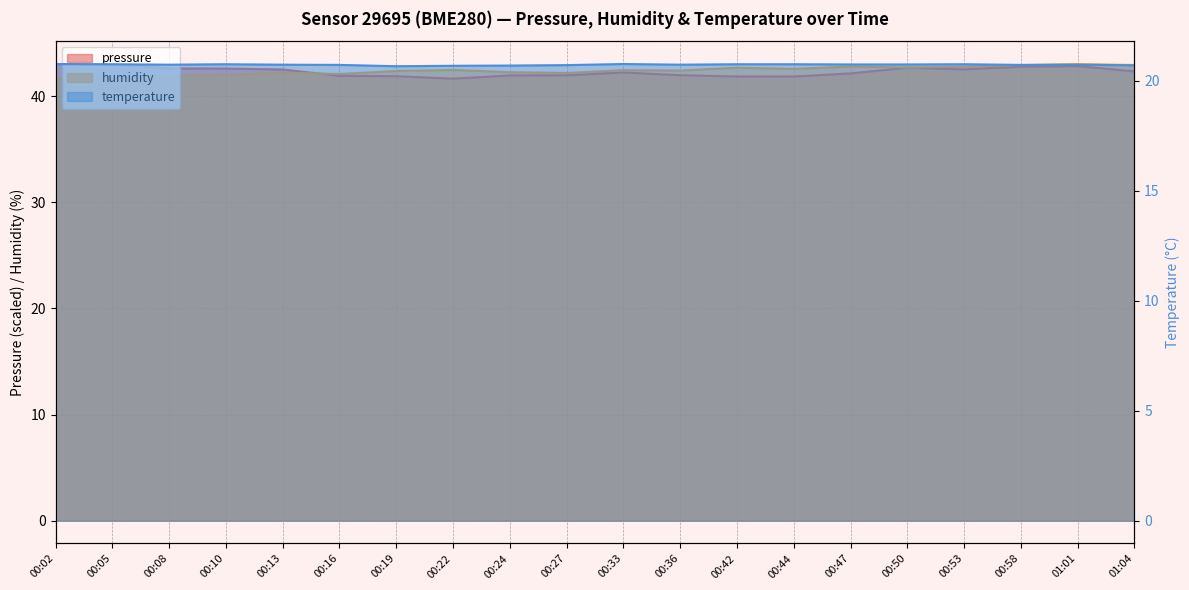

Reading left to right, extract all data points from this chart.

pressure: 43.0	43.0	42.6	42.6	42.5	41.9	41.9	41.7	42.0	42.0	42.2	42.0	41.9	41.9	42.2	42.7	42.5	42.8	42.8	42.3
humidity: 41.7	41.9	41.9	42.0	42.2	42.1	42.4	42.5	42.3	42.2	42.5	42.4	42.7	42.6	42.8	42.7	42.8	42.9	43.0	43.0
temperature: 20.8	20.8	20.7	20.8	20.7	20.7	20.7	20.7	20.7	20.7	20.8	20.7	20.8	20.8	20.7	20.7	20.8	20.7	20.7	20.7